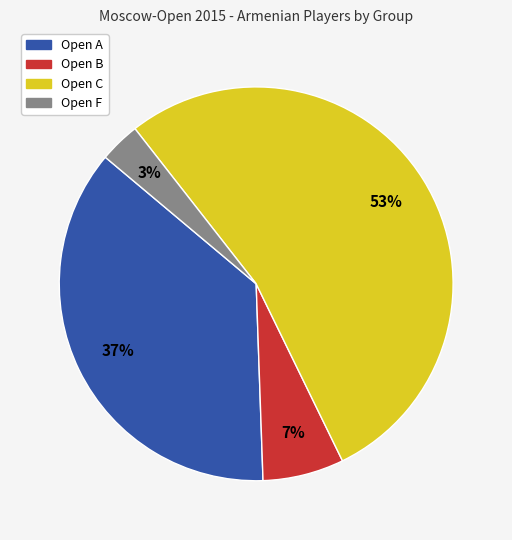

Between Open A and Open B, which is larger?

Open A